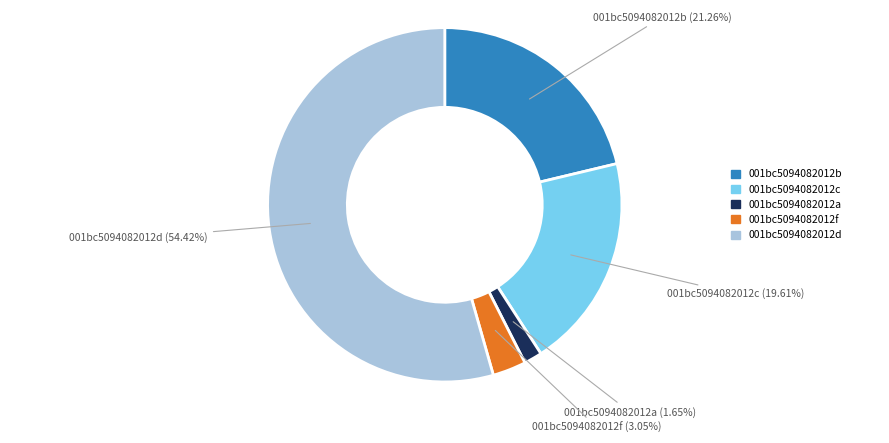

Does any single category account for the majority?

Yes